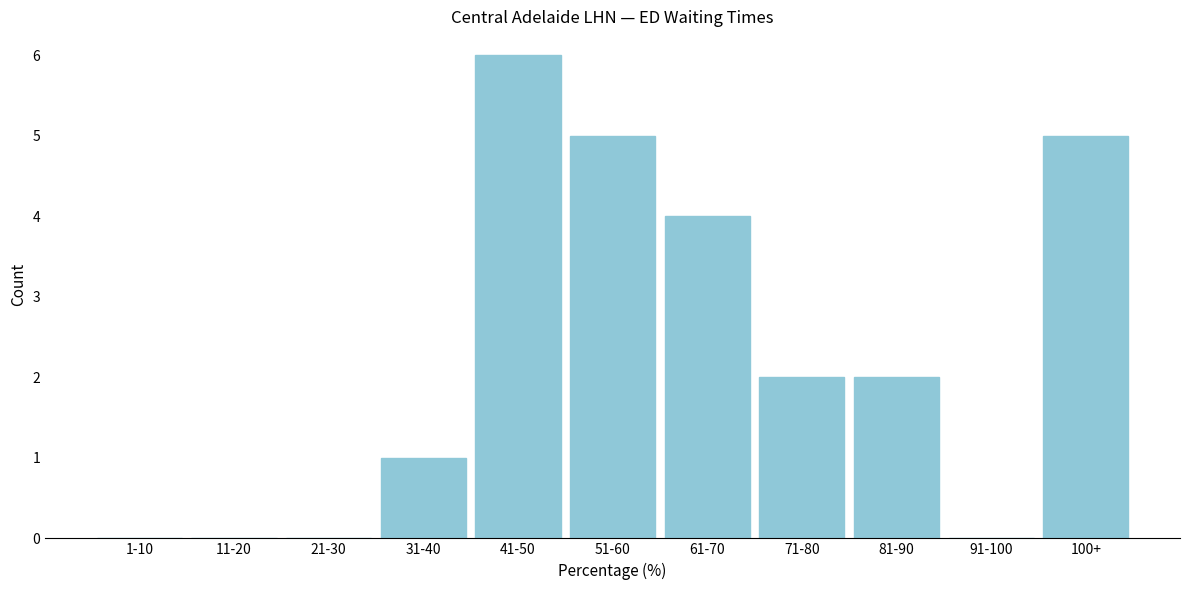

Reading left to right, what are all the values shown in this chart?

1-10=0	11-20=0	21-30=0	31-40=1	41-50=6	51-60=5	61-70=4	71-80=2	81-90=2	91-100=0	100+=5